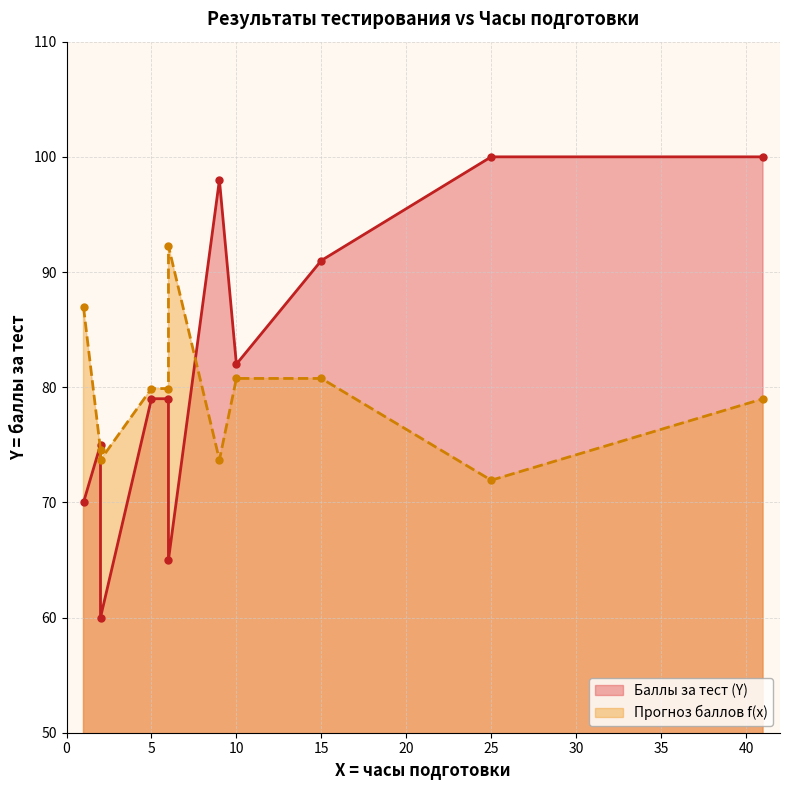

True or false: Баллы за тест (Y) and Прогноз баллов f(x) intersect in this chart.

True